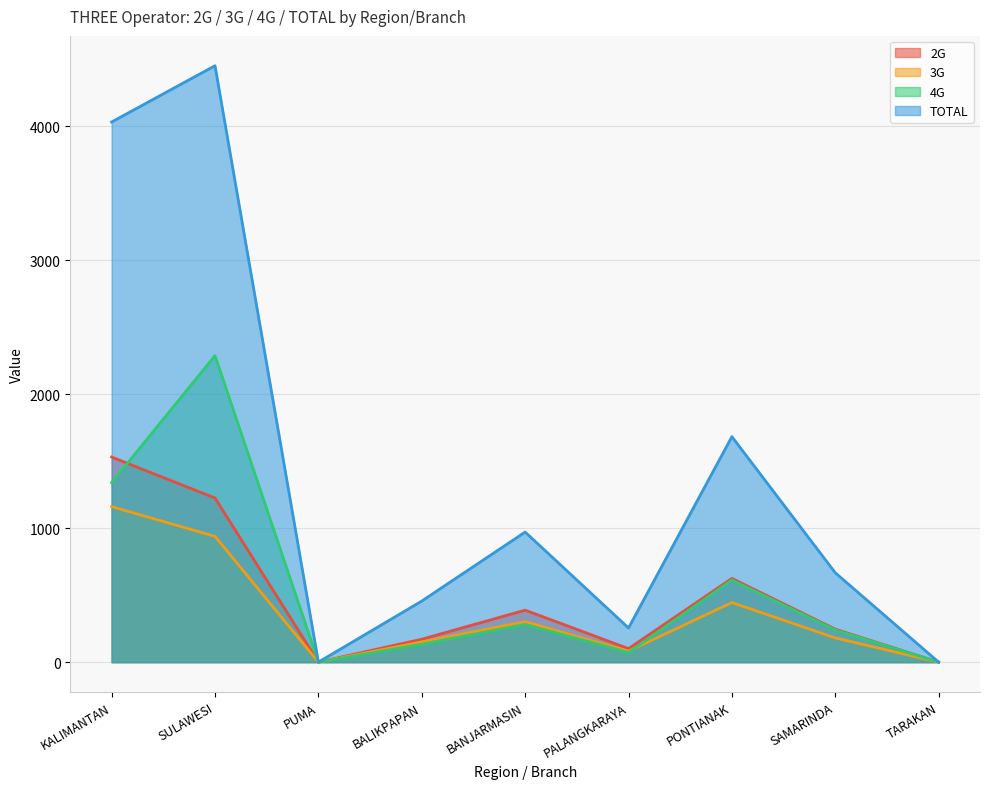

Reading left to right, transcribe all the data shown in this chart.

2G: 1531	1225	0	171	388	101	625	246	0
3G: 1161	939	0	151	302	82	445	181	0
4G: 1340	2288	0	134	281	72	613	240	0
TOTAL: 4032	4452	0	456	971	255	1683	667	0